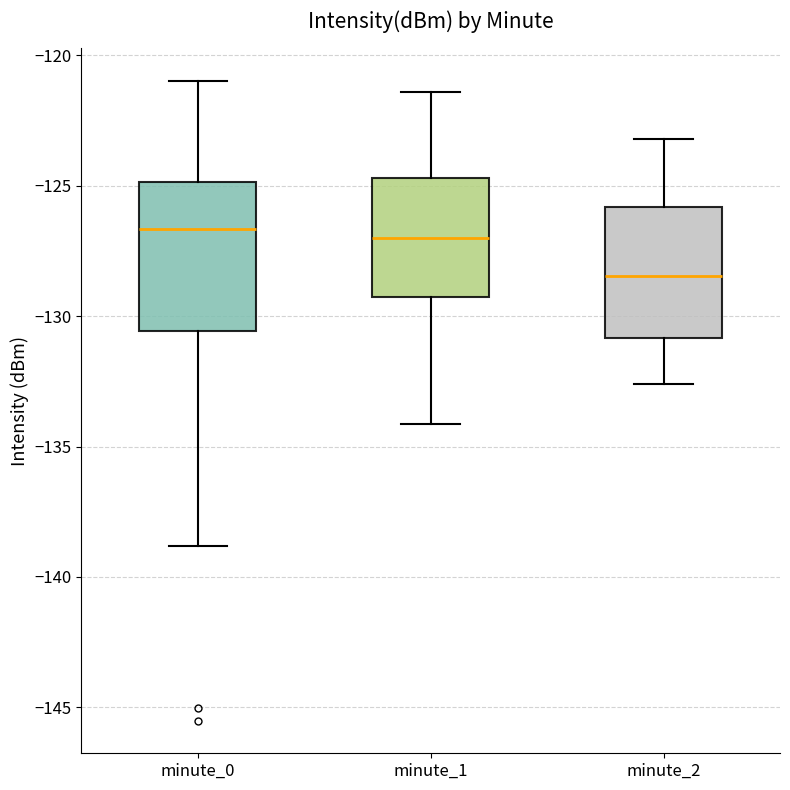

Where does the median line of the box for minute_1 sit on the y-axis? The values are not printed on the chart, so give them approximately, as read against the axis.

-127.0